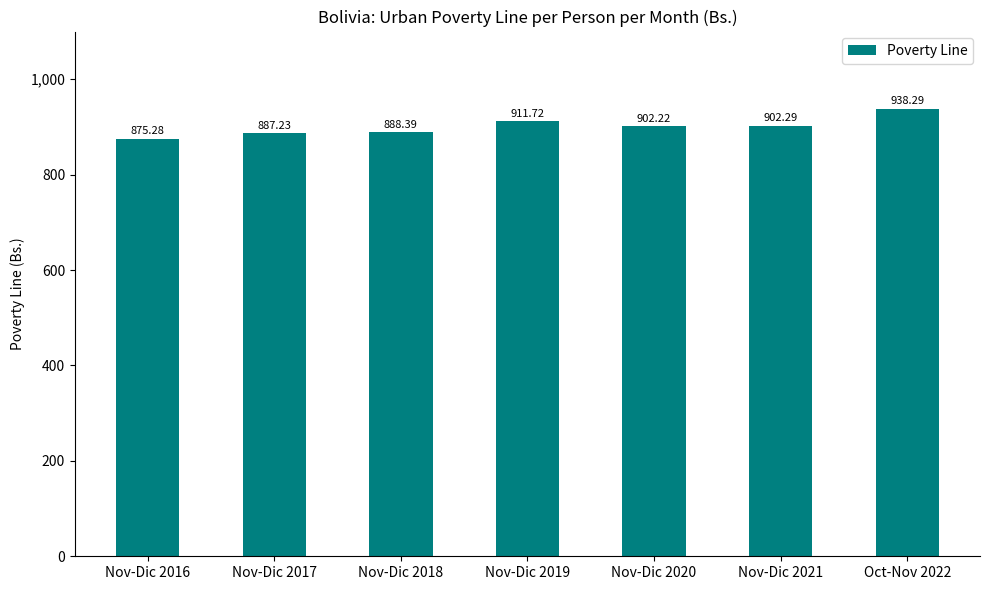

True or false: the data shows 1363.4 at Nov-Dic 2019.

False